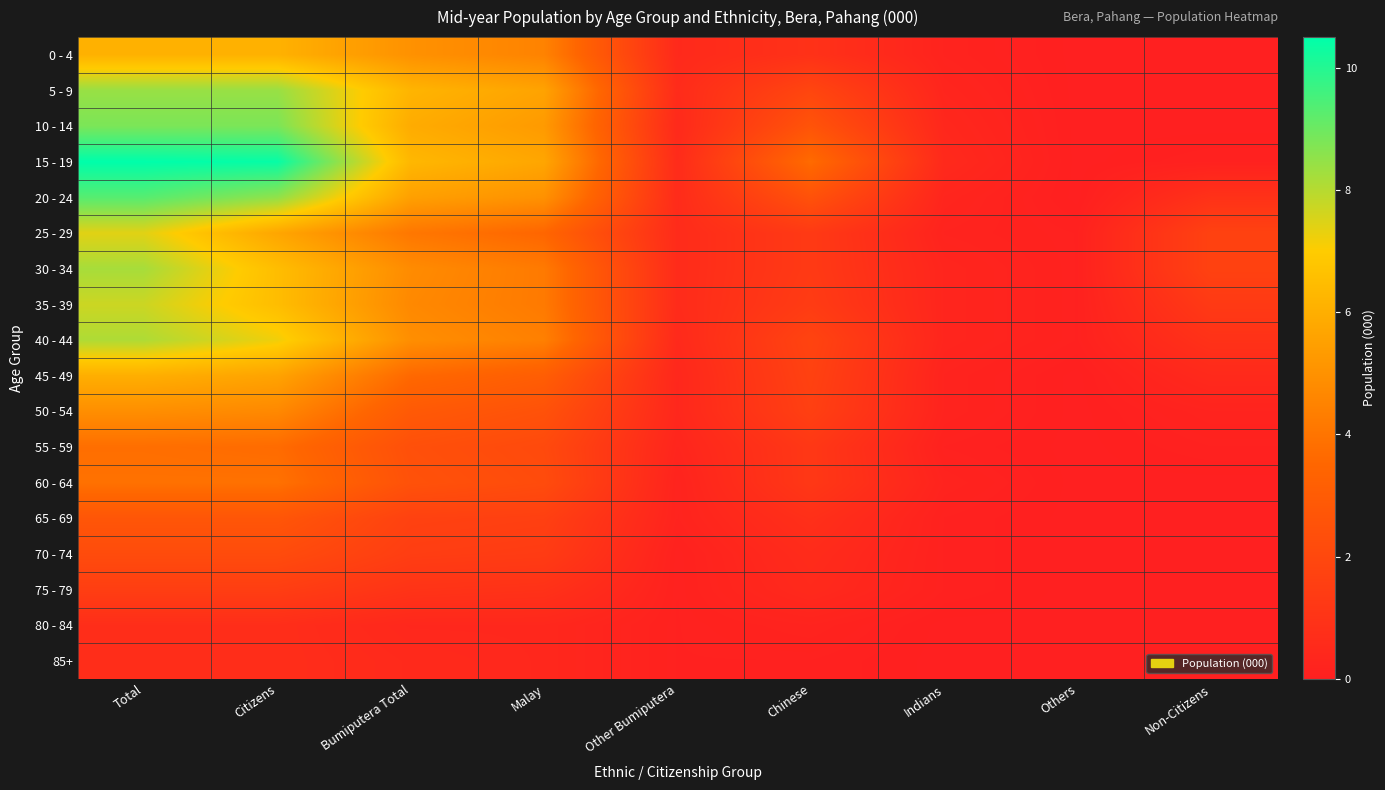

Reading right to left, transcribe all the data shown in this chart.

0 - 4: Non-Citizens=0.0	Others=0.0	Indians=0.2	Chinese=0.9	Other Bumiputera=0.5	Malay=4.5	Bumiputera Total=5.0	Citizens=6.1	Total=6.1
5 - 9: Non-Citizens=0.0	Others=0.0	Indians=0.3	Chinese=1.9	Other Bumiputera=0.6	Malay=5.6	Bumiputera Total=6.2	Citizens=8.4	Total=8.4
10 - 14: Non-Citizens=0.0	Others=0.0	Indians=0.4	Chinese=2.6	Other Bumiputera=0.5	Malay=5.3	Bumiputera Total=5.9	Citizens=8.8	Total=8.8
15 - 19: Non-Citizens=0.1	Others=0.0	Indians=0.5	Chinese=3.7	Other Bumiputera=0.6	Malay=5.7	Bumiputera Total=6.3	Citizens=10.4	Total=10.5
20 - 24: Non-Citizens=0.9	Others=0.0	Indians=0.3	Chinese=2.5	Other Bumiputera=0.6	Malay=5.0	Bumiputera Total=5.5	Citizens=8.5	Total=9.3
25 - 29: Non-Citizens=1.7	Others=0.1	Indians=0.2	Chinese=1.3	Other Bumiputera=0.6	Malay=3.5	Bumiputera Total=4.1	Citizens=5.7	Total=7.4
30 - 34: Non-Citizens=1.7	Others=0.1	Indians=0.3	Chinese=1.3	Other Bumiputera=0.6	Malay=4.2	Bumiputera Total=4.8	Citizens=6.5	Total=8.2
35 - 39: Non-Citizens=1.3	Others=0.1	Indians=0.3	Chinese=1.4	Other Bumiputera=0.6	Malay=4.2	Bumiputera Total=4.7	Citizens=6.5	Total=7.7
40 - 44: Non-Citizens=0.9	Others=0.1	Indians=0.3	Chinese=1.8	Other Bumiputera=0.5	Malay=4.4	Bumiputera Total=4.9	Citizens=7.2	Total=8.1
45 - 49: Non-Citizens=0.5	Others=0.0	Indians=0.2	Chinese=1.7	Other Bumiputera=0.4	Malay=3.1	Bumiputera Total=3.6	Citizens=5.6	Total=6.0
50 - 54: Non-Citizens=0.2	Others=0.0	Indians=0.2	Chinese=1.6	Other Bumiputera=0.4	Malay=2.5	Bumiputera Total=2.9	Citizens=4.7	Total=4.9
55 - 59: Non-Citizens=0.1	Others=0.0	Indians=0.1	Chinese=1.2	Other Bumiputera=0.3	Malay=2.1	Bumiputera Total=2.4	Citizens=3.7	Total=3.8
60 - 64: Non-Citizens=0.0	Others=0.0	Indians=0.2	Chinese=1.2	Other Bumiputera=0.2	Malay=2.2	Bumiputera Total=2.5	Citizens=3.9	Total=3.9
65 - 69: Non-Citizens=0.0	Others=0.0	Indians=0.1	Chinese=0.8	Other Bumiputera=0.2	Malay=1.6	Bumiputera Total=1.7	Citizens=2.7	Total=2.7
70 - 74: Non-Citizens=0.0	Others=0.0	Indians=0.1	Chinese=0.6	Other Bumiputera=0.1	Malay=1.4	Bumiputera Total=1.5	Citizens=2.2	Total=2.2
75 - 79: Non-Citizens=0.0	Others=0.0	Indians=0.1	Chinese=0.5	Other Bumiputera=0.1	Malay=0.9	Bumiputera Total=1.0	Citizens=1.5	Total=1.5
80 - 84: Non-Citizens=0.0	Others=0.0	Indians=0.0	Chinese=0.2	Other Bumiputera=0.1	Malay=0.4	Bumiputera Total=0.4	Citizens=0.7	Total=0.7
85+: Non-Citizens=0.0	Others=0.0	Indians=0.0	Chinese=0.1	Other Bumiputera=0.1	Malay=0.4	Bumiputera Total=0.5	Citizens=0.7	Total=0.7